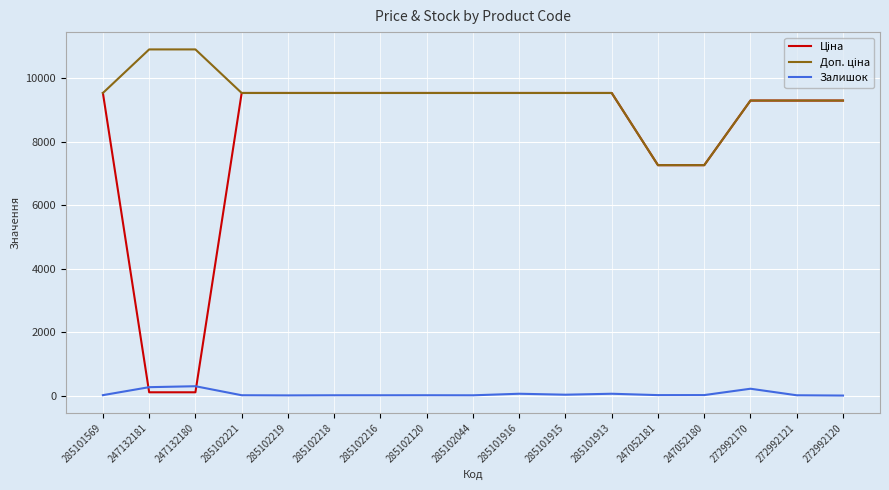

What is the greatest value displayed?

10903.0